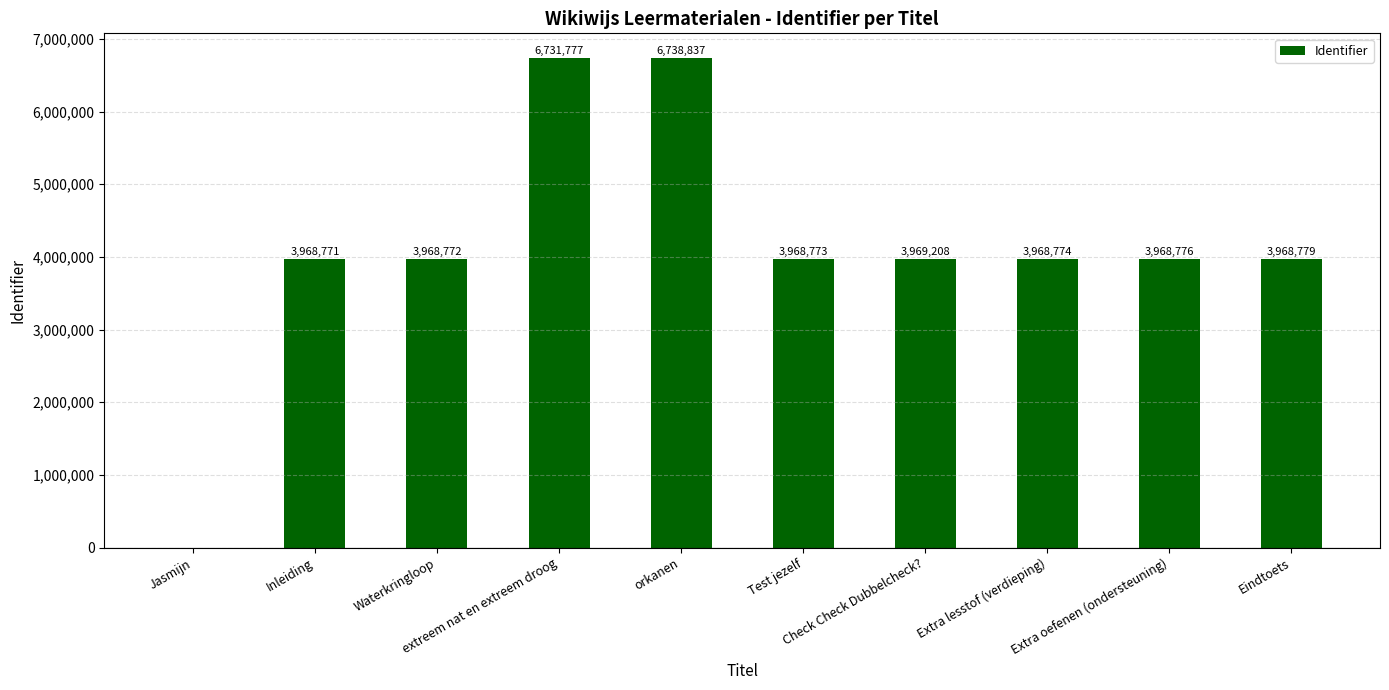

At which category does the chart reach its peak across all series?

orkanen